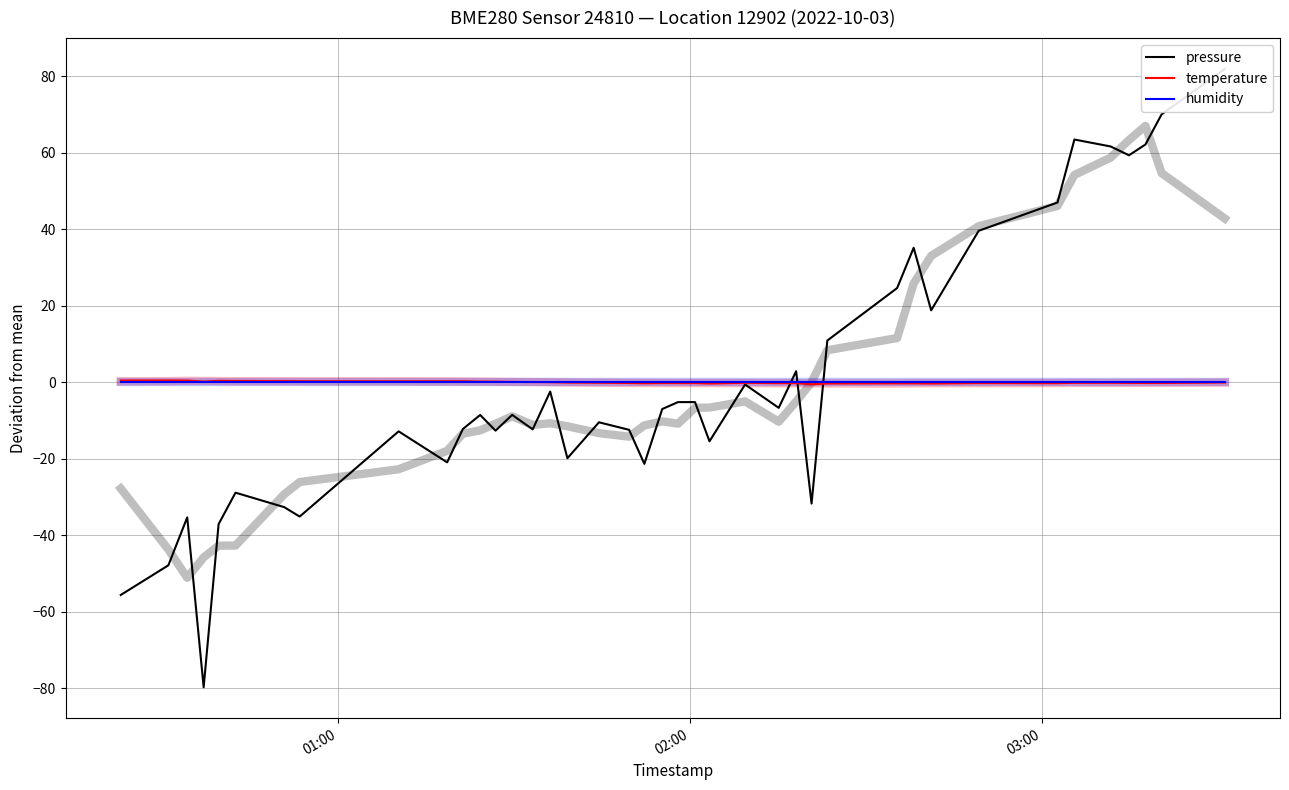

Does the chart have visible grid lines?

Yes